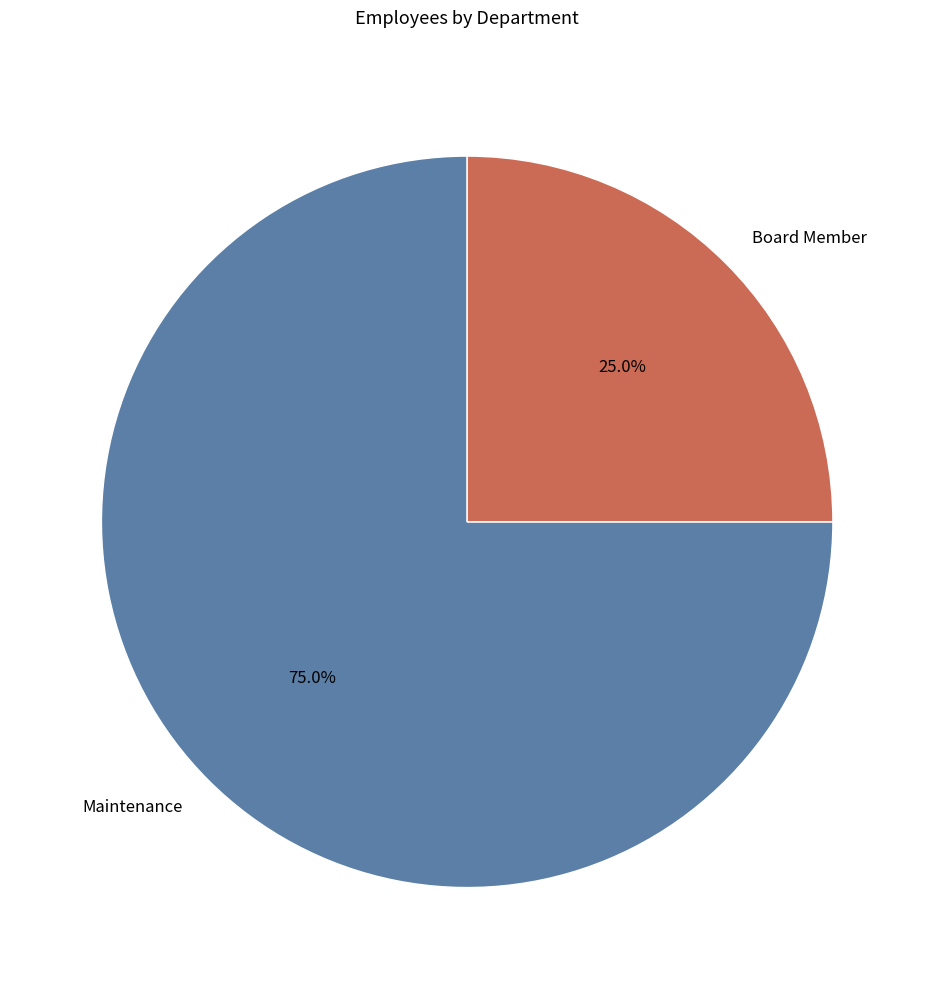

Count the number of slices in the pie.

2